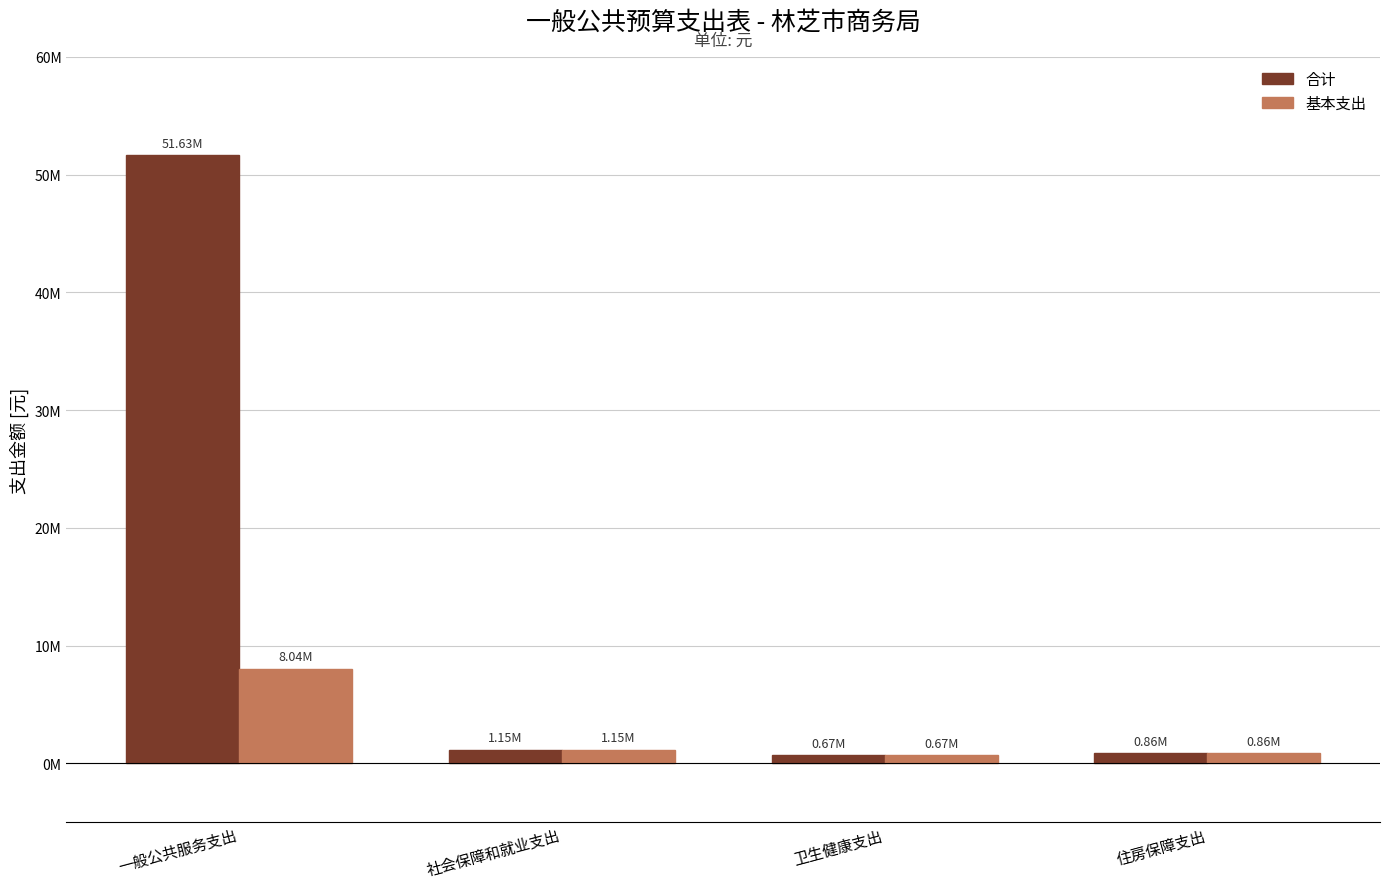

What are all the series names shown in the legend?

合计, 基本支出